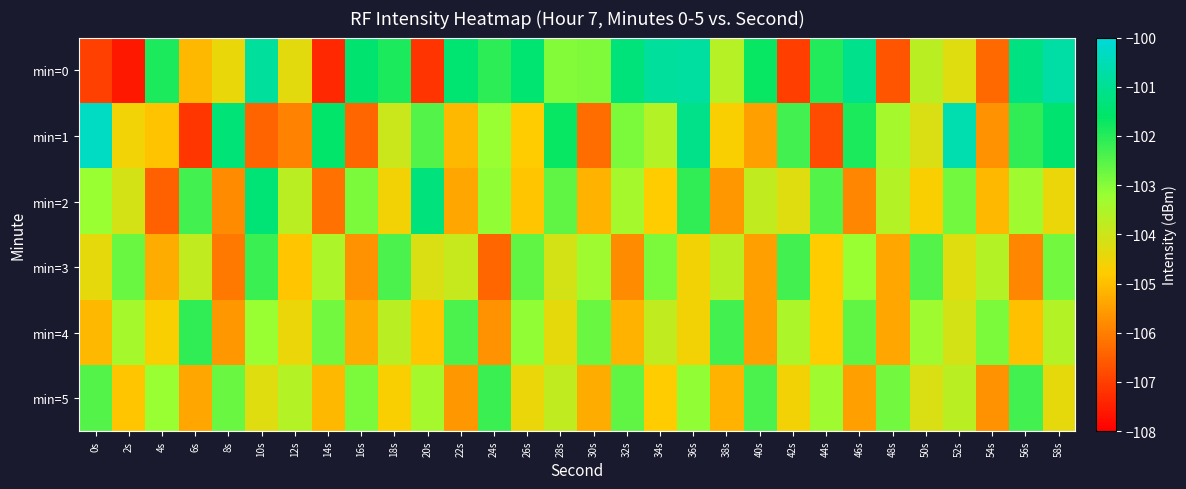

How many distinct data groups are displayed?

6